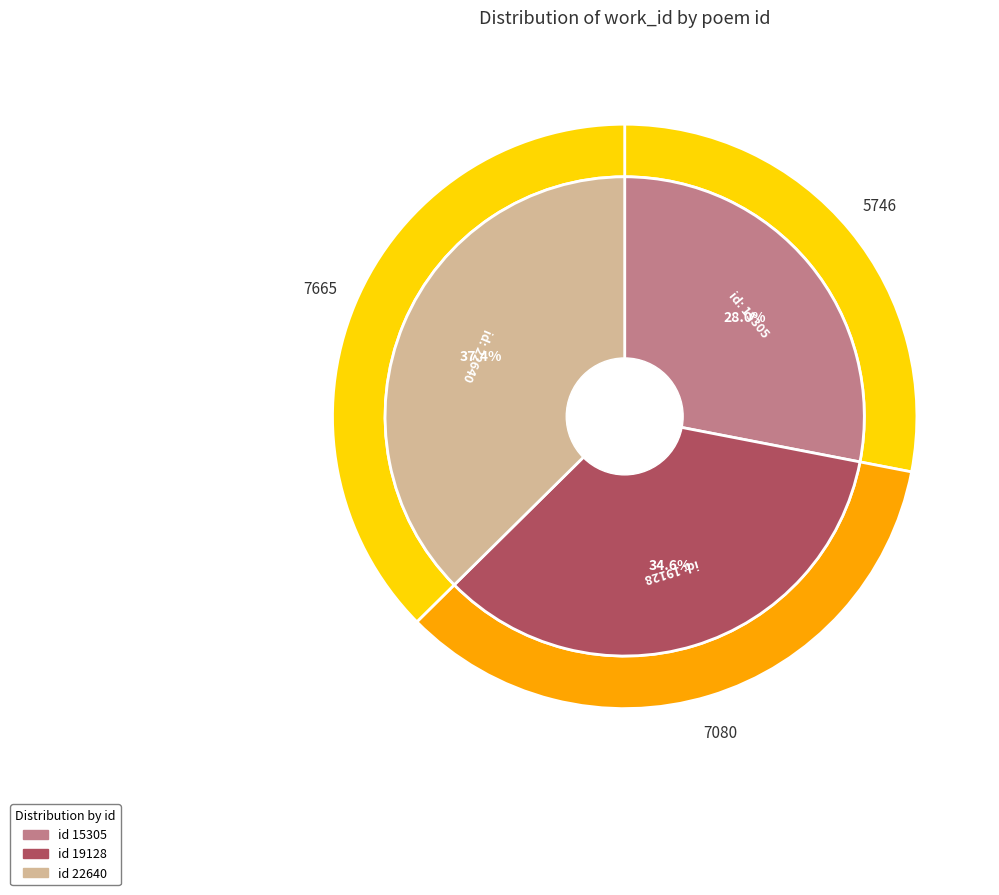

Does 22640 account for over 50% of the chart?

No